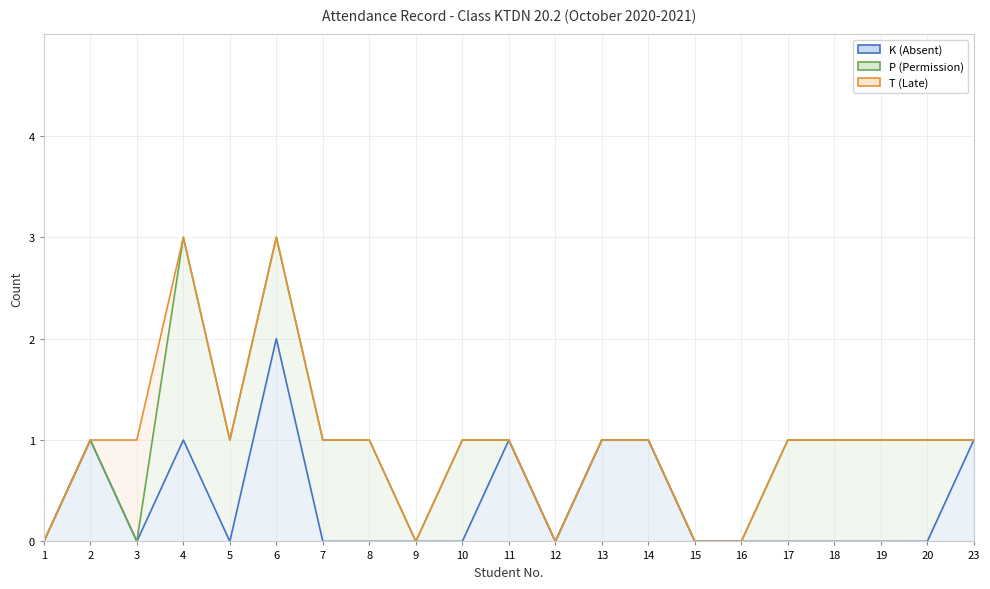

Which has a higher value, 20 or 19?

20